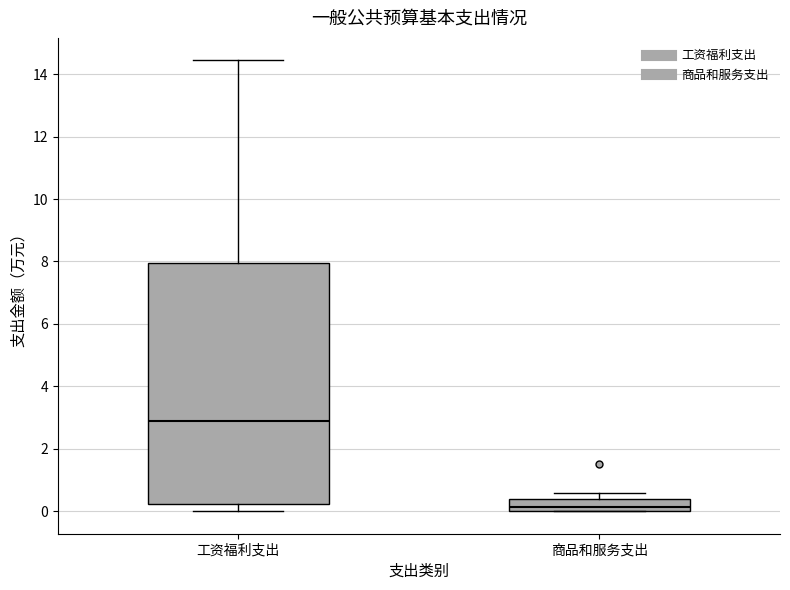

Which box has the lowest median line?

商品和服务支出